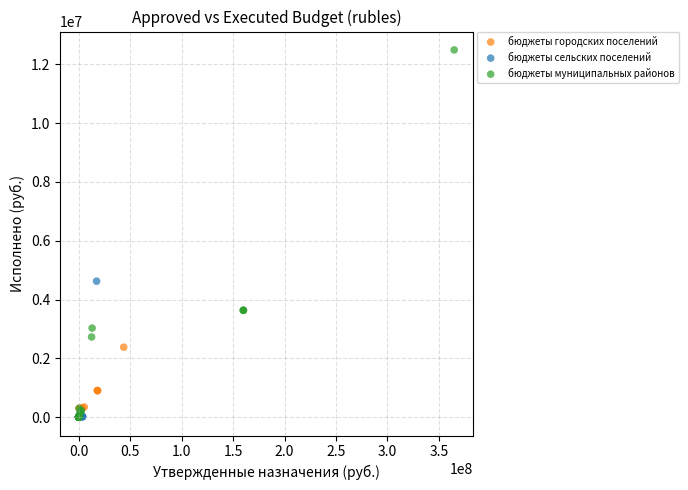

Which series reaches the maximum Y coordinate?

бюджеты муниципальных районов